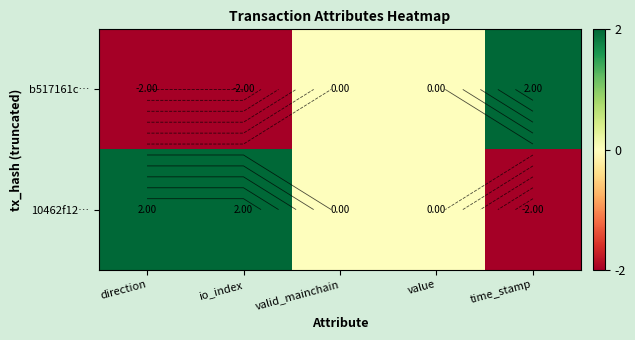

At which label does b517161c… first exceed 0?

time_stamp